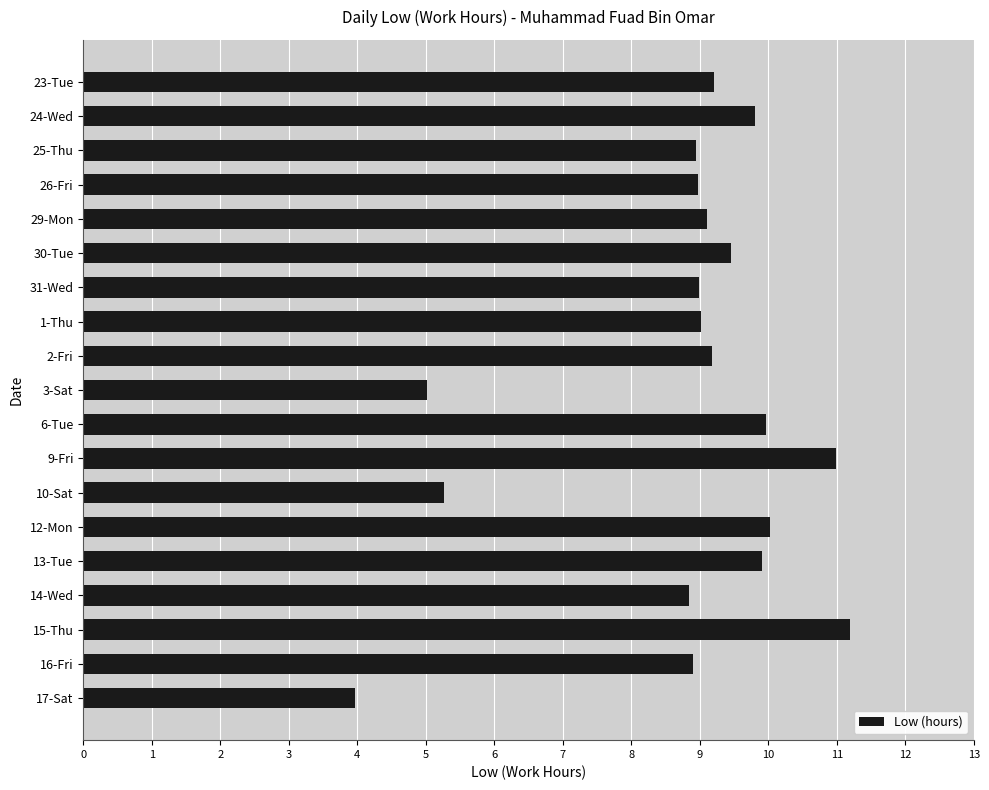

The chart shows a value of 6.5 at 17-Sat. True or false?

False